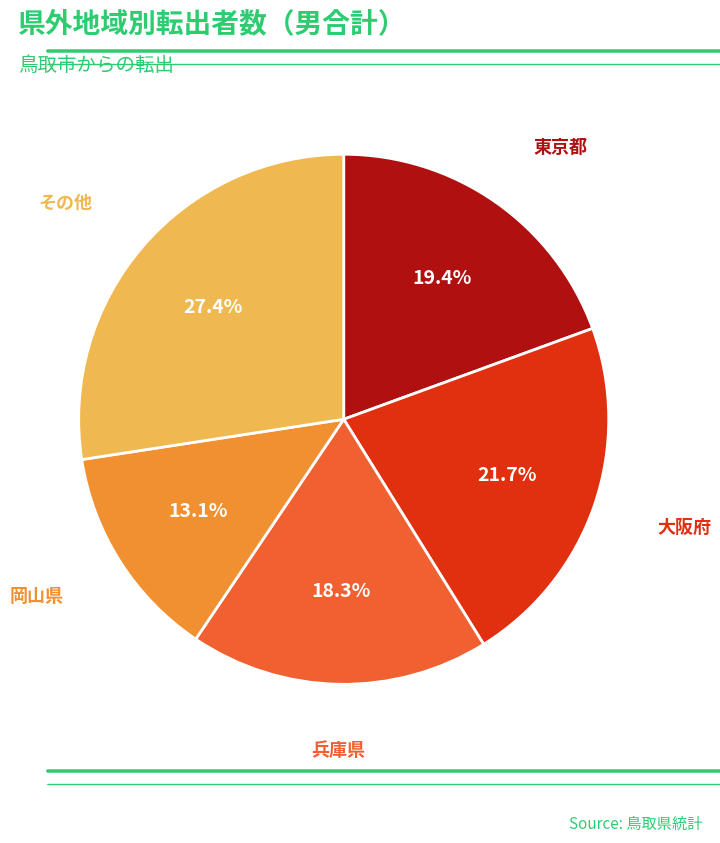

How many segments does this pie chart have?

5